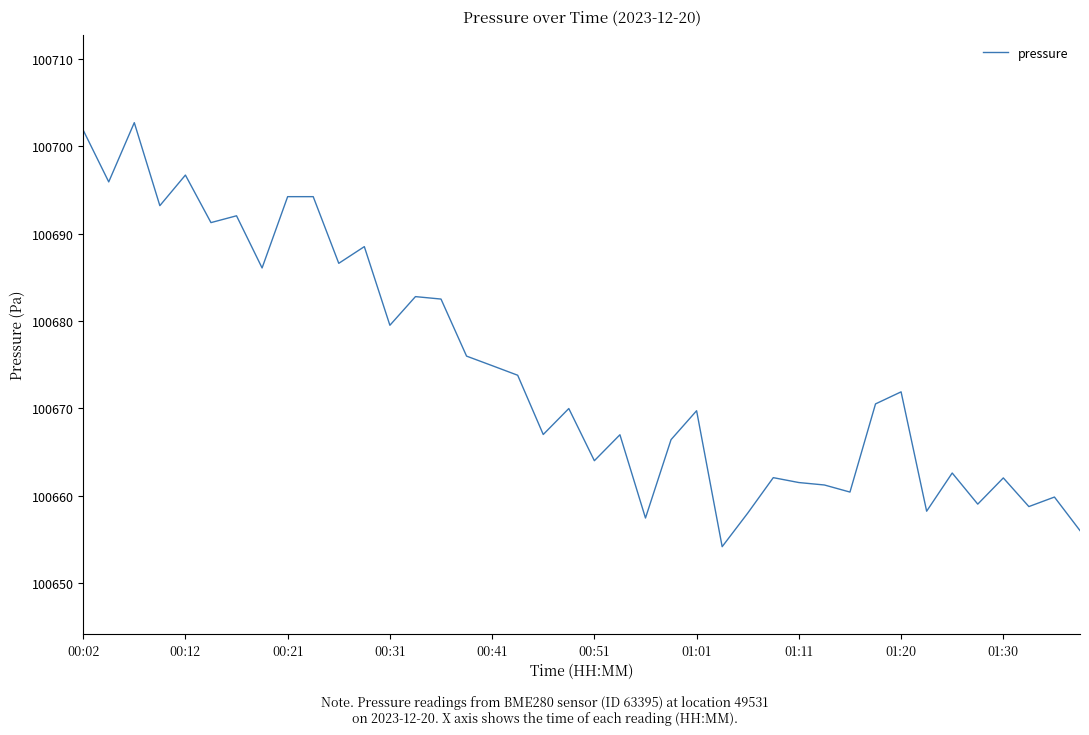

What is the greatest value displayed?

100702.7